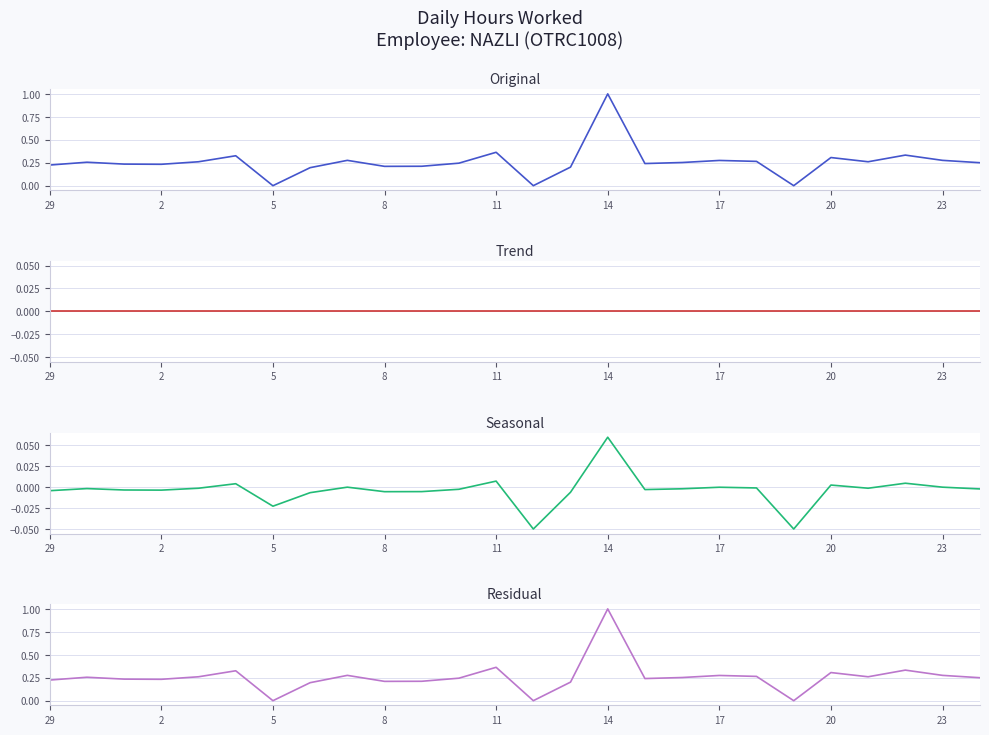

True or false: Residual and Trend cross at least once.

False